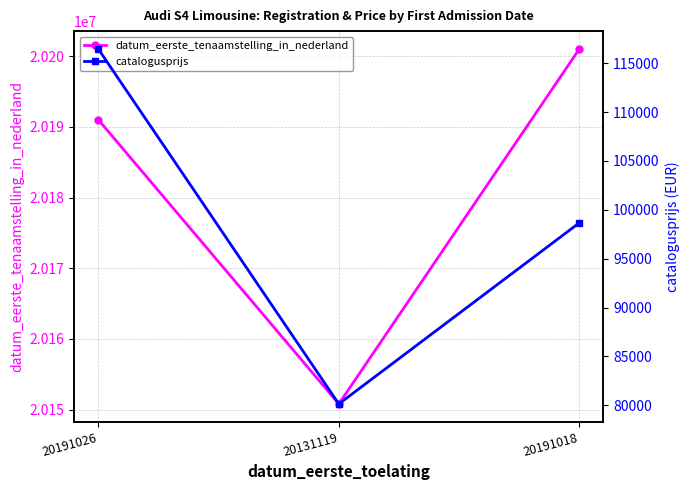

Which category has the lowest value in the catalogusprijs series?

20131119